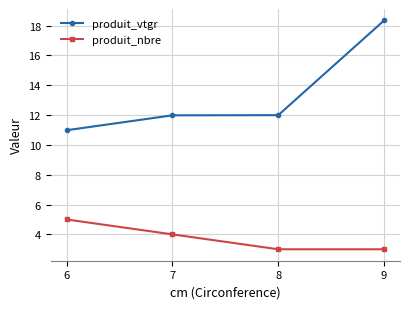

Rank the series at 9 from lowest to highest value.

produit_nbre, produit_vtgr